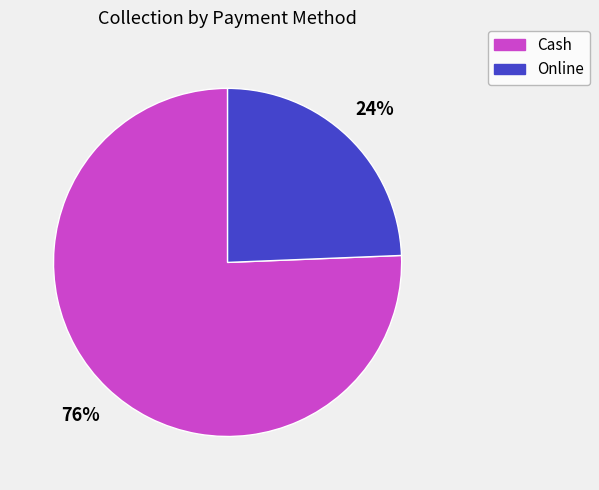

To the nearest percent, what percentage of the pie is Online?

24%